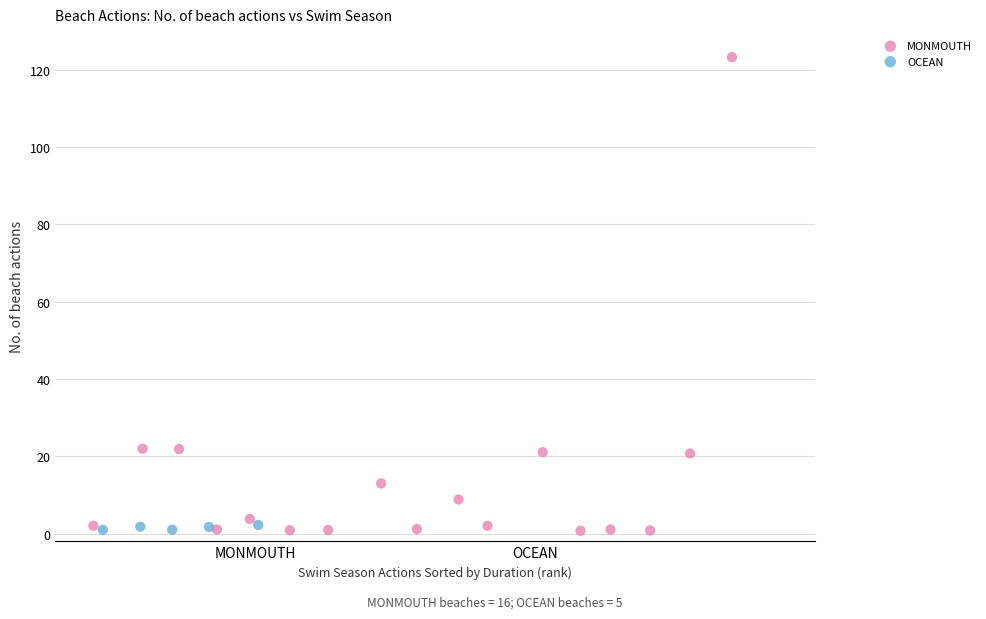

What are all the series names shown in the legend?

MONMOUTH, OCEAN